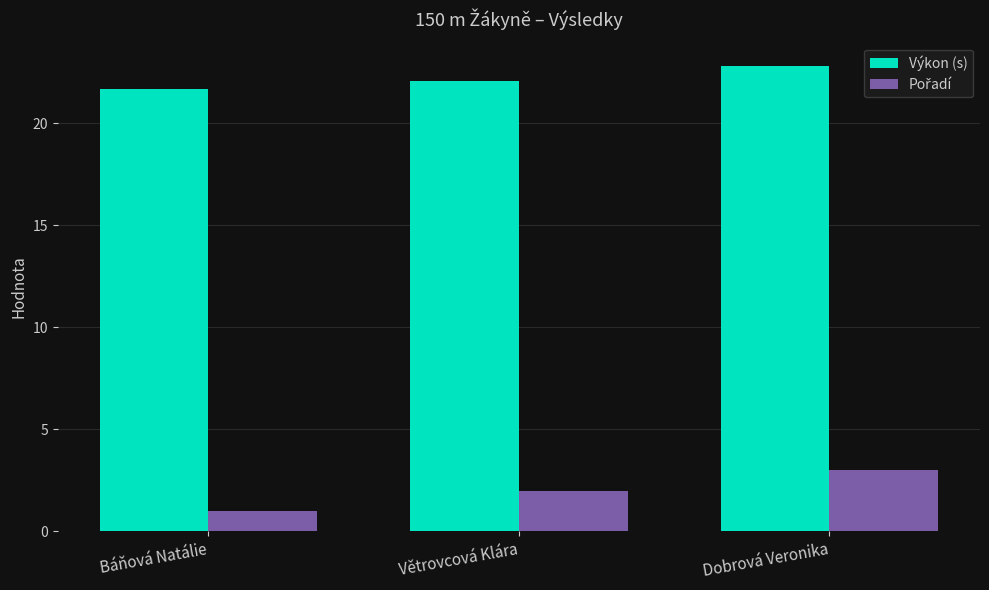

Which category has the highest value in the Výkon (s) series?

Dobrová Veronika